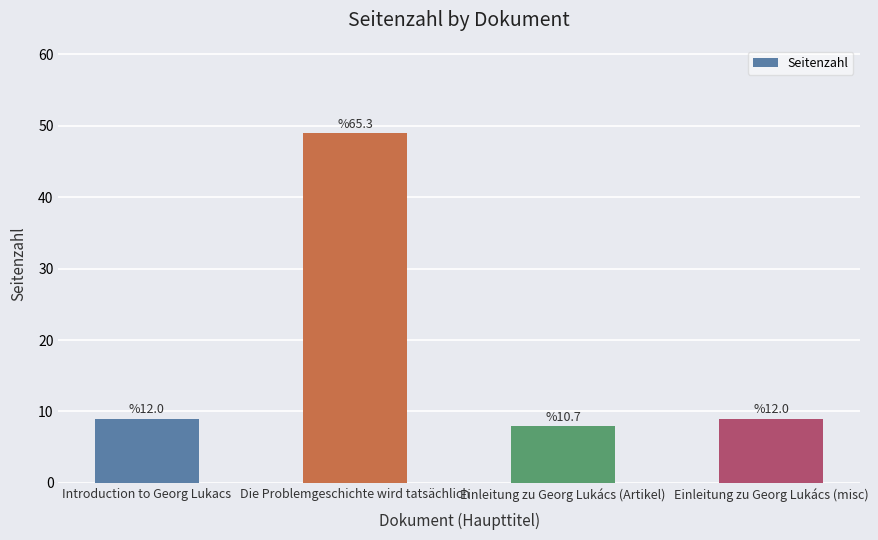

How many bars are there in total?

4